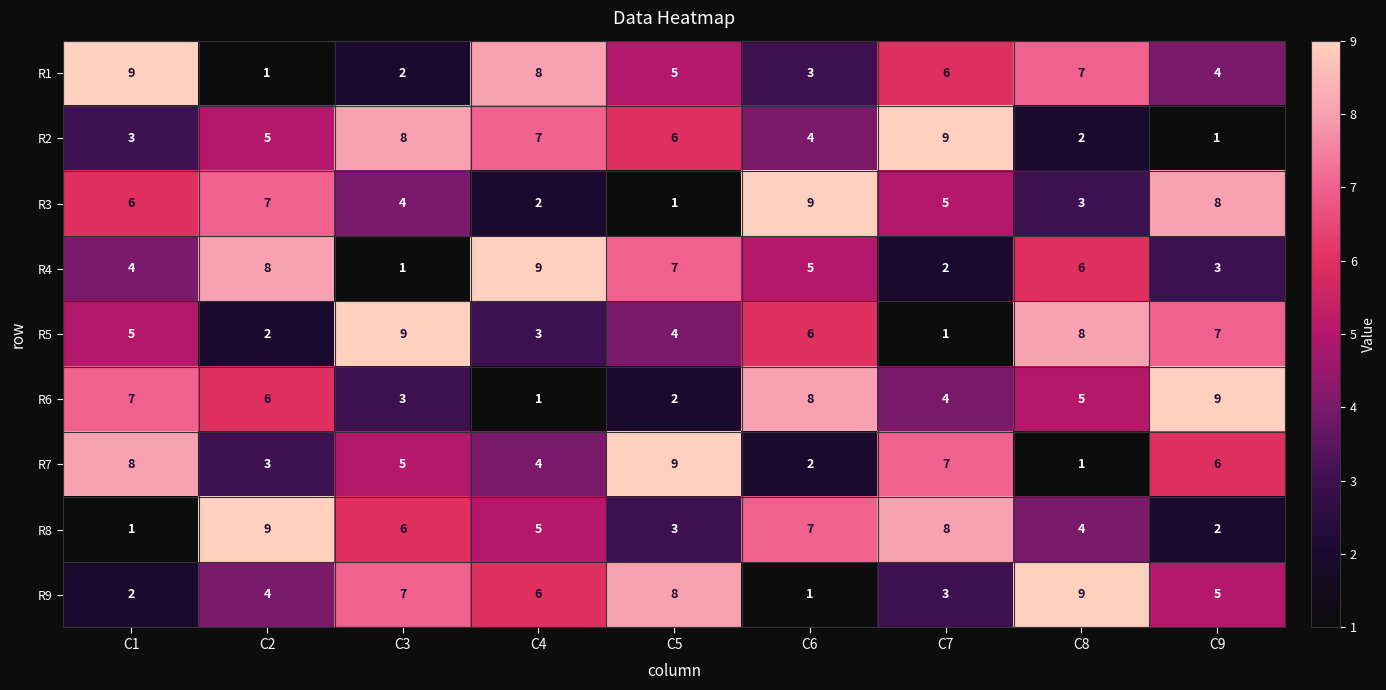

Which category has the highest value in the R8 series?

C2